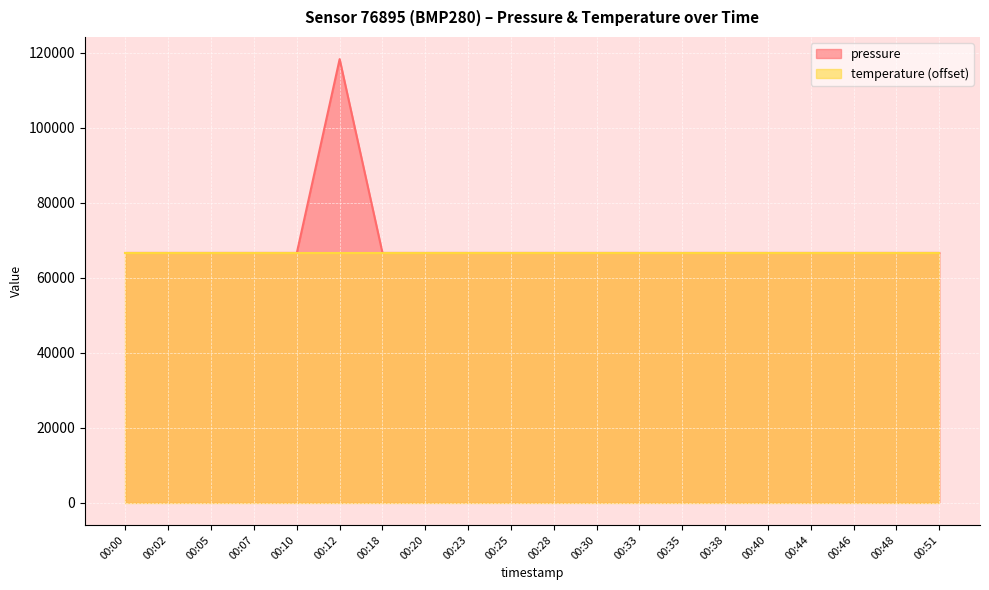

True or false: the data shows 39884.2 at 00:00.

False